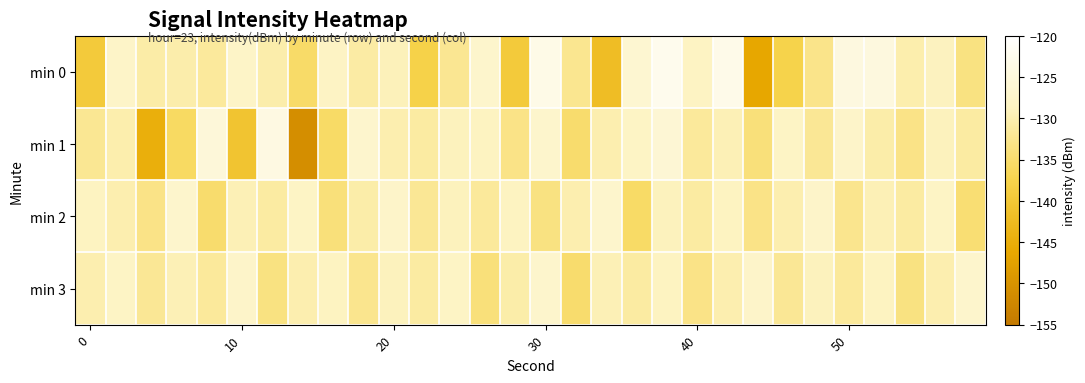

What is the maximum value shown in the chart?

-122.5